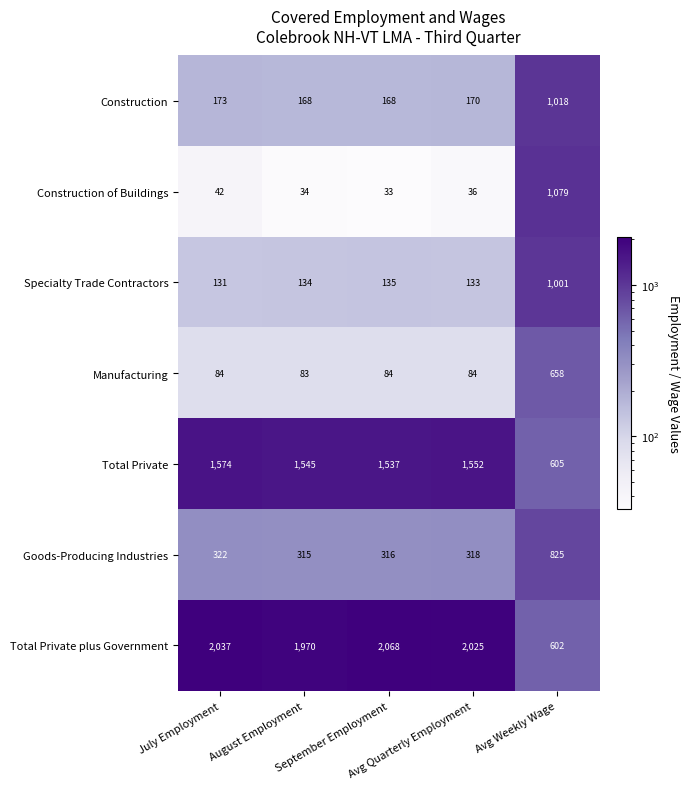

What is the spread (max minus min) of values at September Employment?

2035